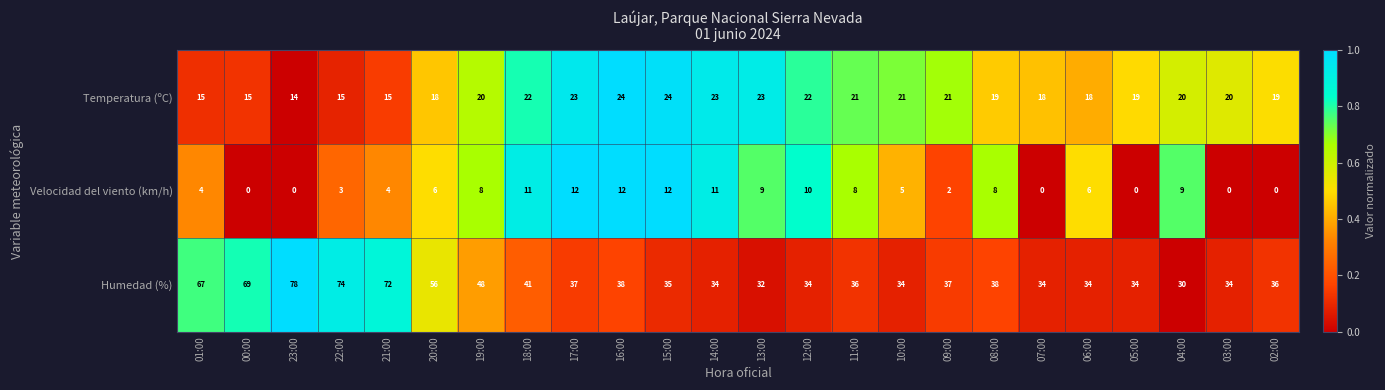

Which series has the largest range (max minus min)?

Humedad (%)